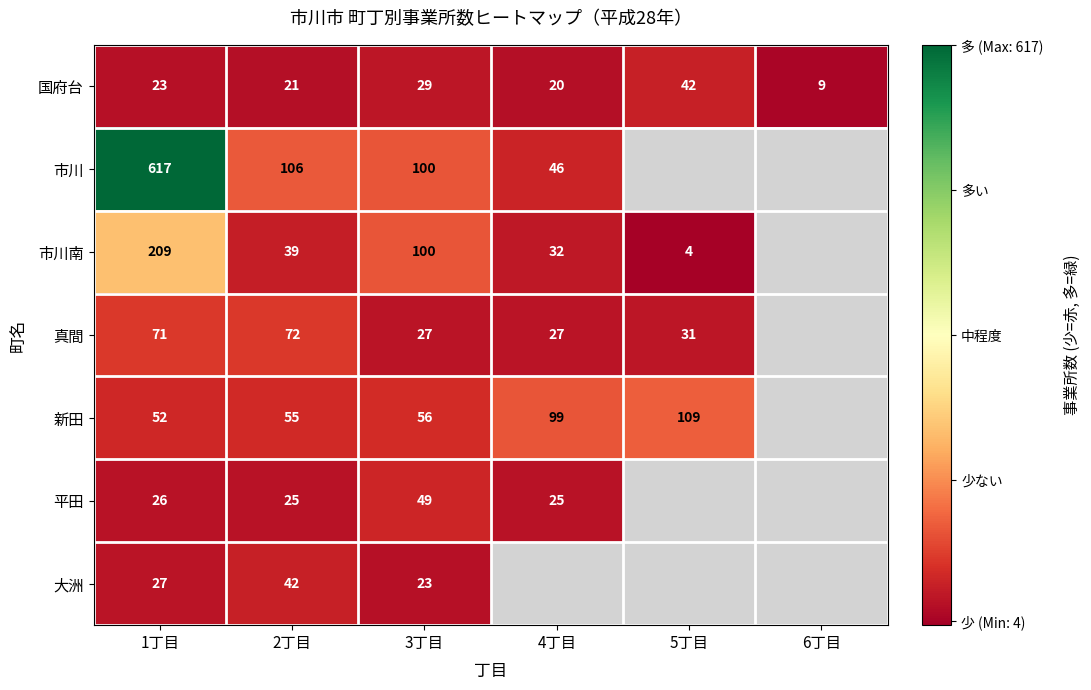

How many series are shown in this chart?

7